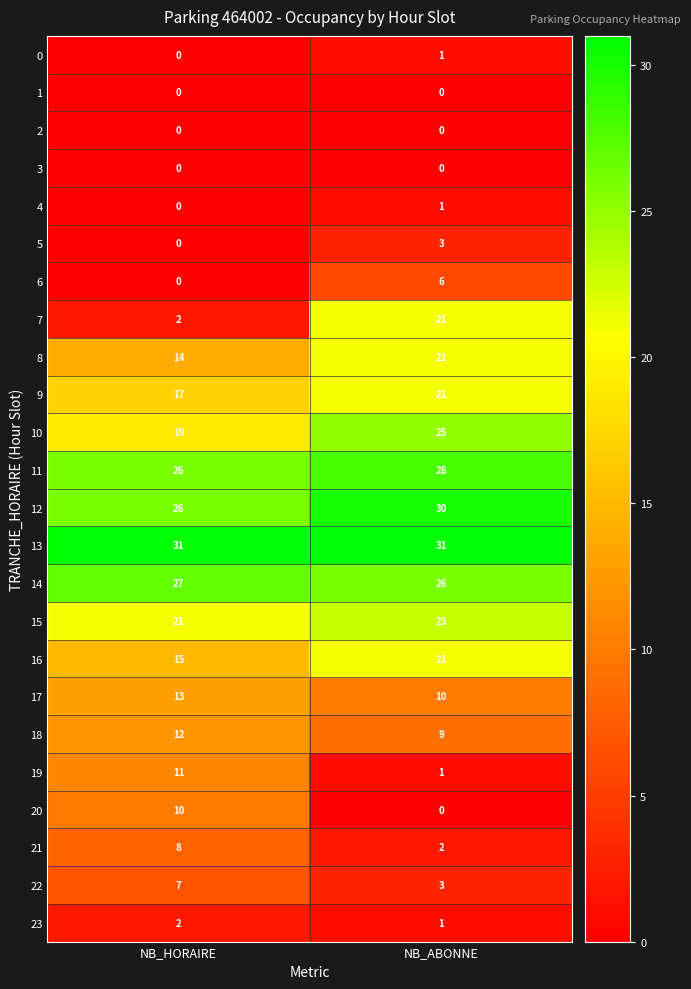

At how many categories does at least one series exceed 8?

2